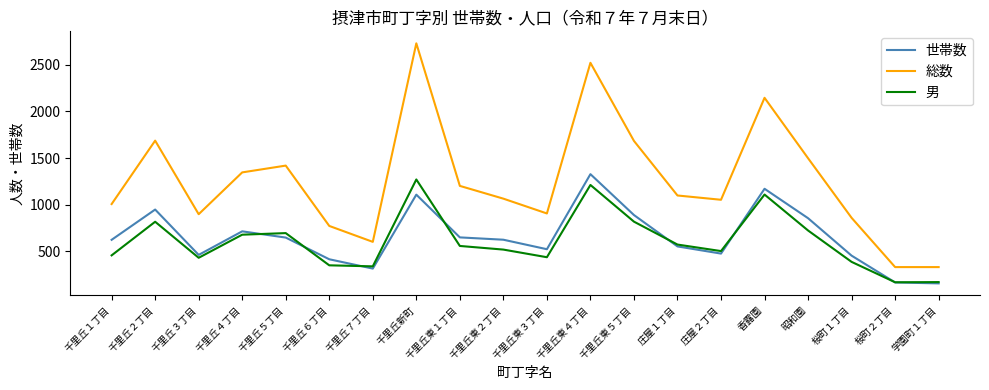

How many lines are shown in the chart?

3